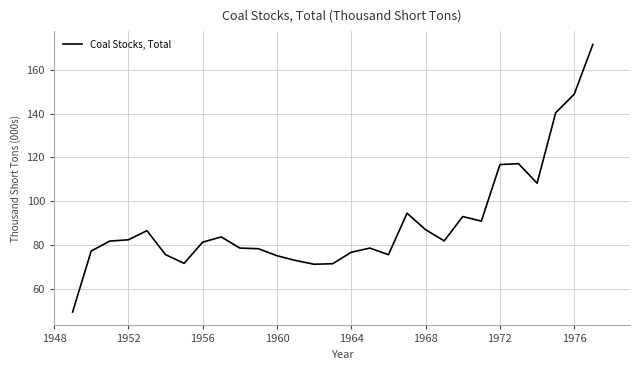

What is the difference between the maximum and minimum values?

122.1